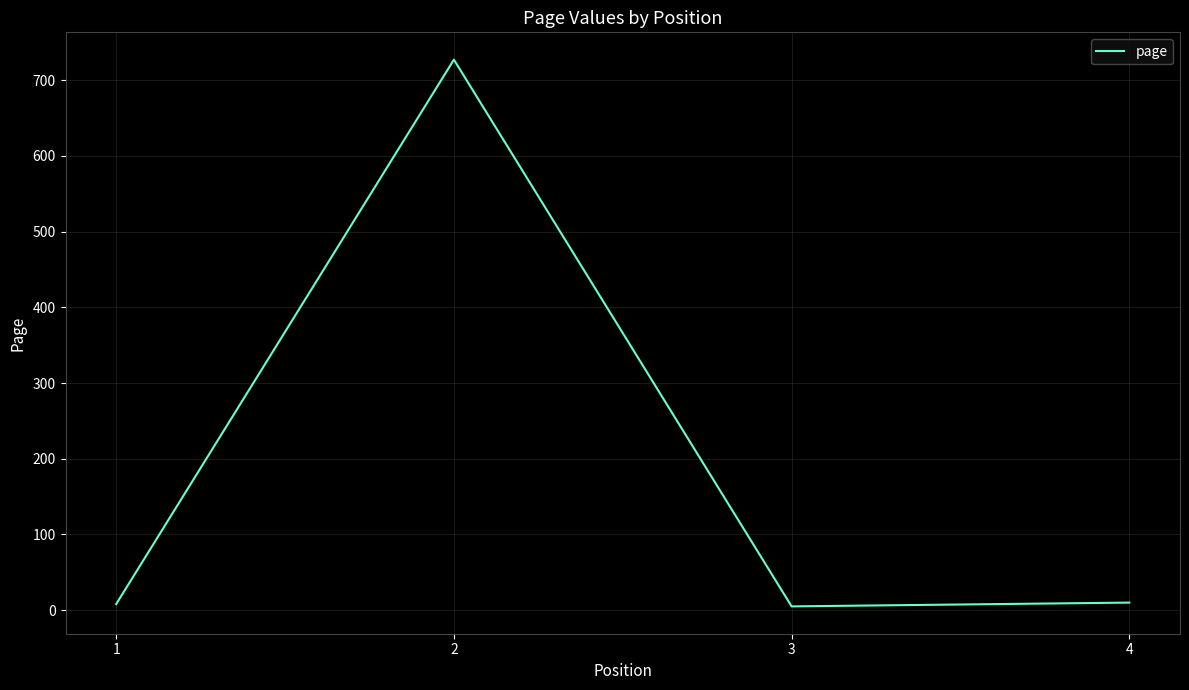

The chart shows a value of 5 at 3. True or false?

True